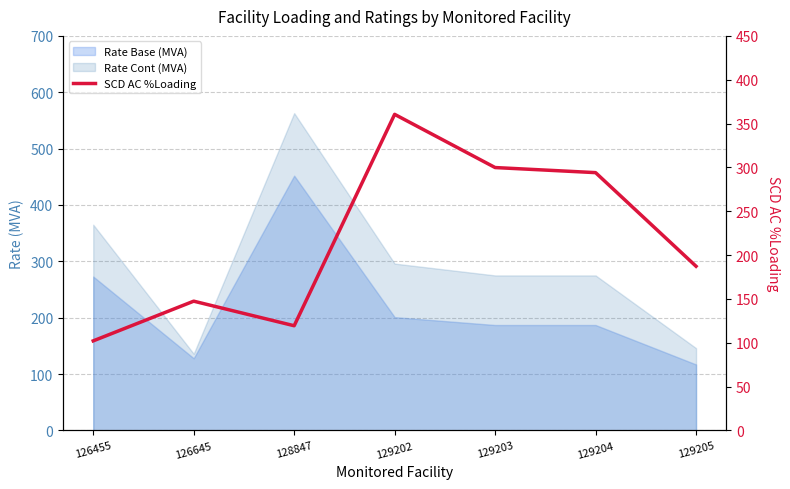

What is the value of the 6th point from the left?

294.0